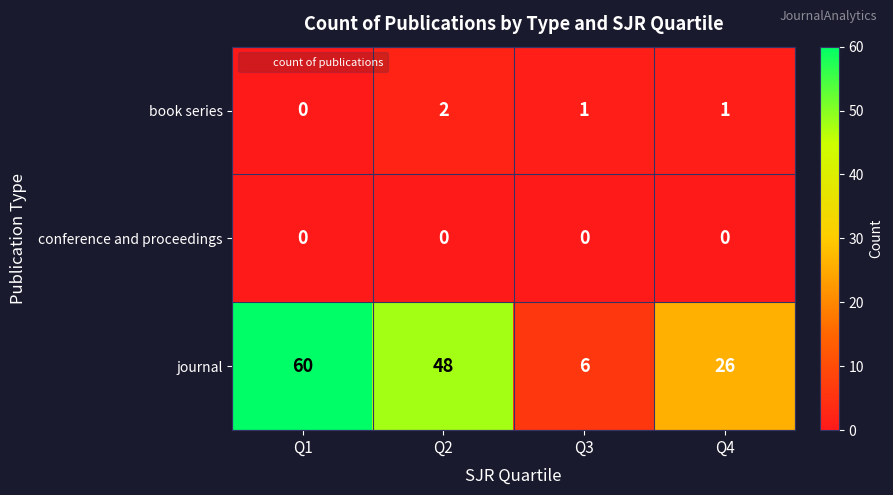

Reading right to left, transcribe all the data shown in this chart.

book series: Q4=1	Q3=1	Q2=2	Q1=0
conference and proceedings: Q4=0	Q3=0	Q2=0	Q1=0
journal: Q4=26	Q3=6	Q2=48	Q1=60